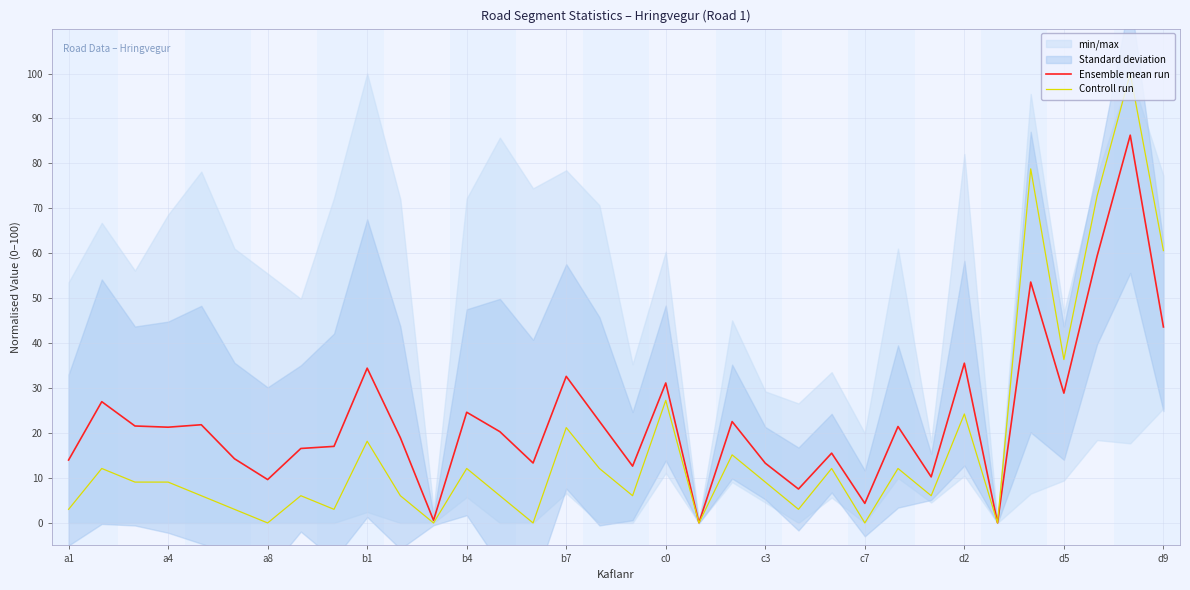

What is the highest value of the Ensemble mean run series?

86.3